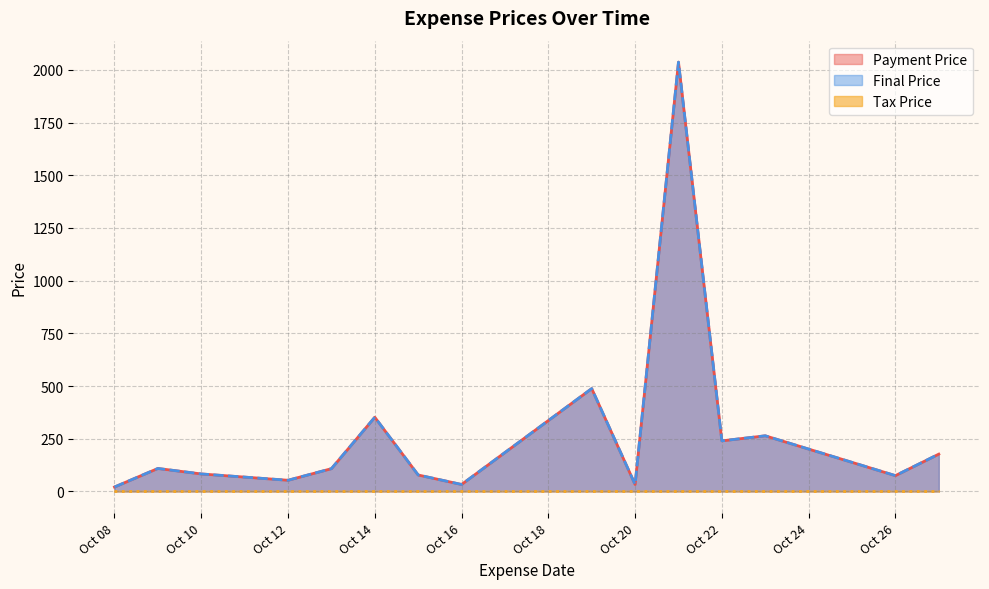

What is the label of the 11th point from the right?

2024-10-13